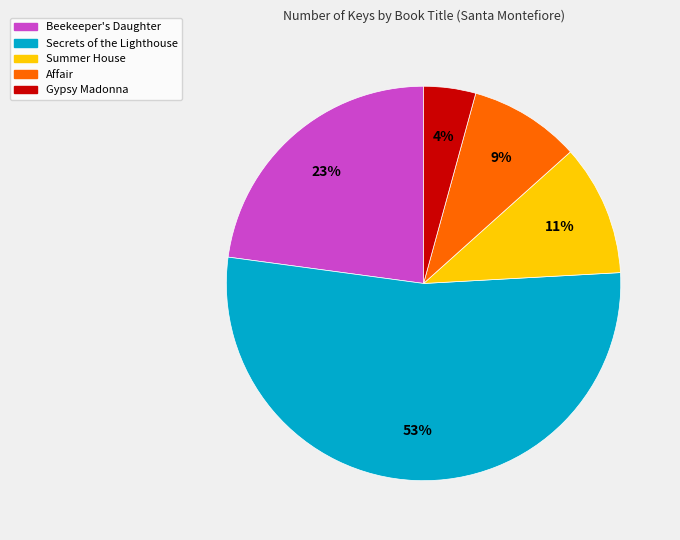

Which slice represents more than half of the pie?

Secrets of the Lighthouse